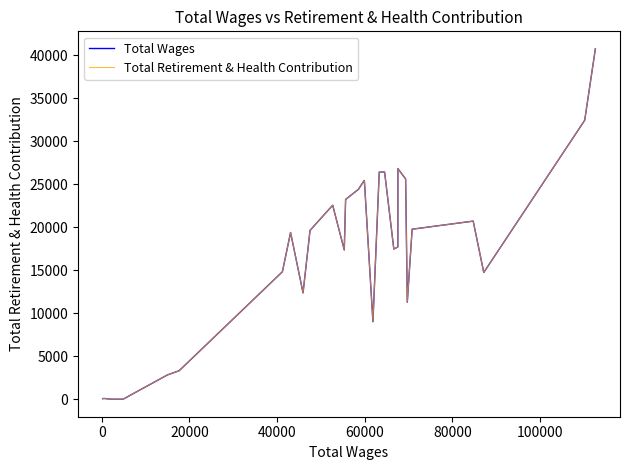

At how many categories does at least one series exceed 16093?

18